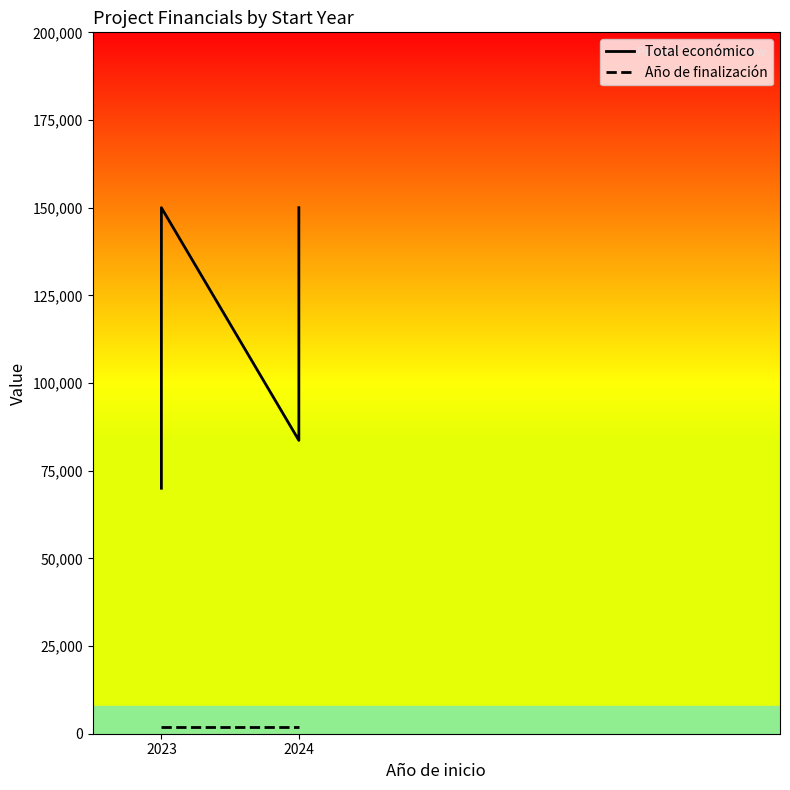

Is the value of Año de finalización at 2023 greater than the value of Total económico at 2024?

No